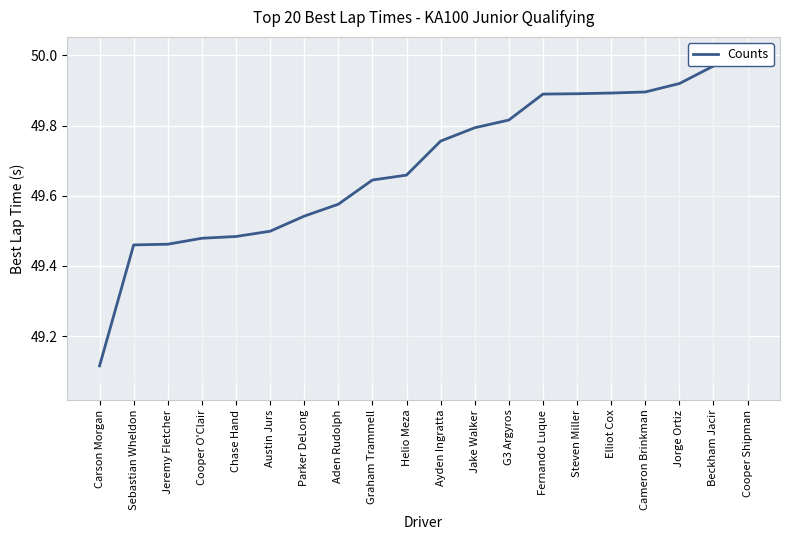

Where is the data nearest to the value 49?

Carson Morgan